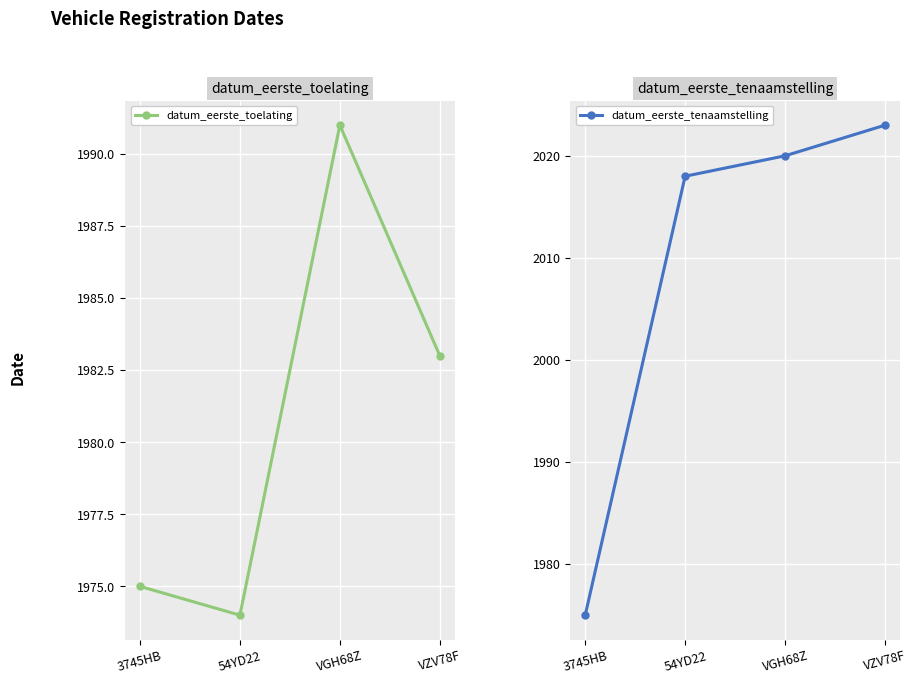

True or false: datum_eerste_tenaamstelling and datum_eerste_toelating cross at least once.

False